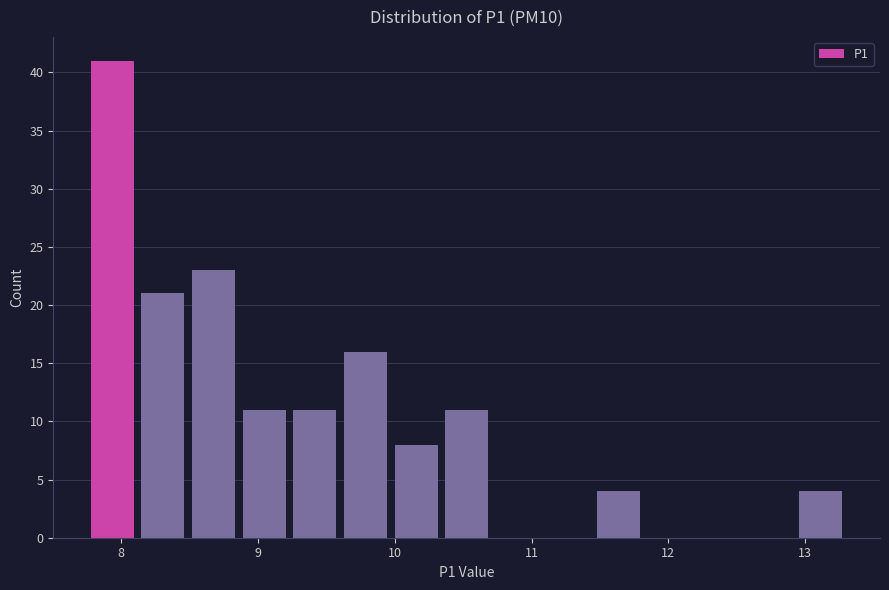

Around what value on the x-axis is the tallest bar? Give the approximate position of its centre, as read against the axis.

7.9